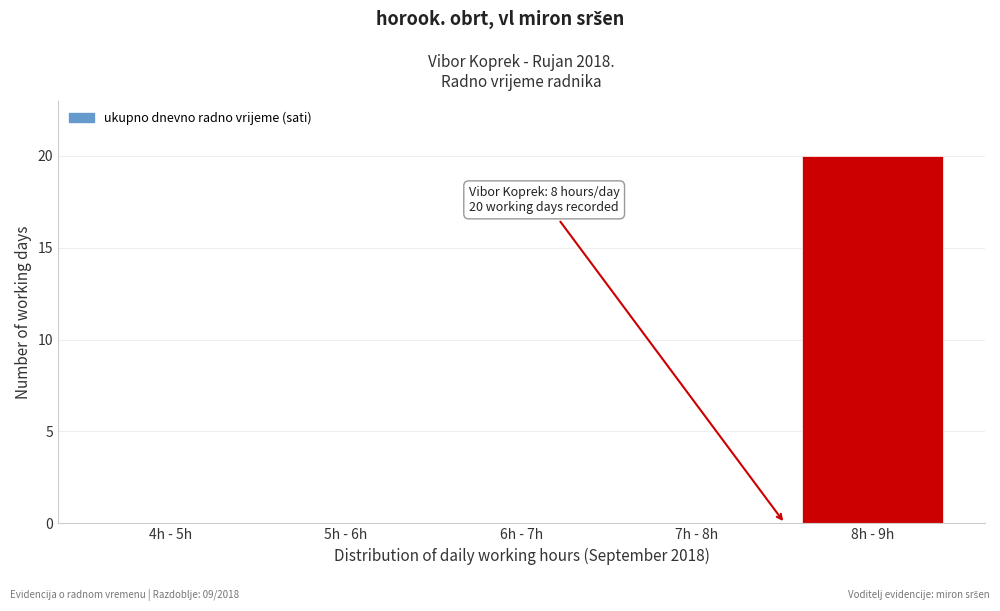

Reading right to left, extract all data points from this chart.

8h - 9h=20	7h - 8h=0	6h - 7h=0	5h - 6h=0	4h - 5h=0